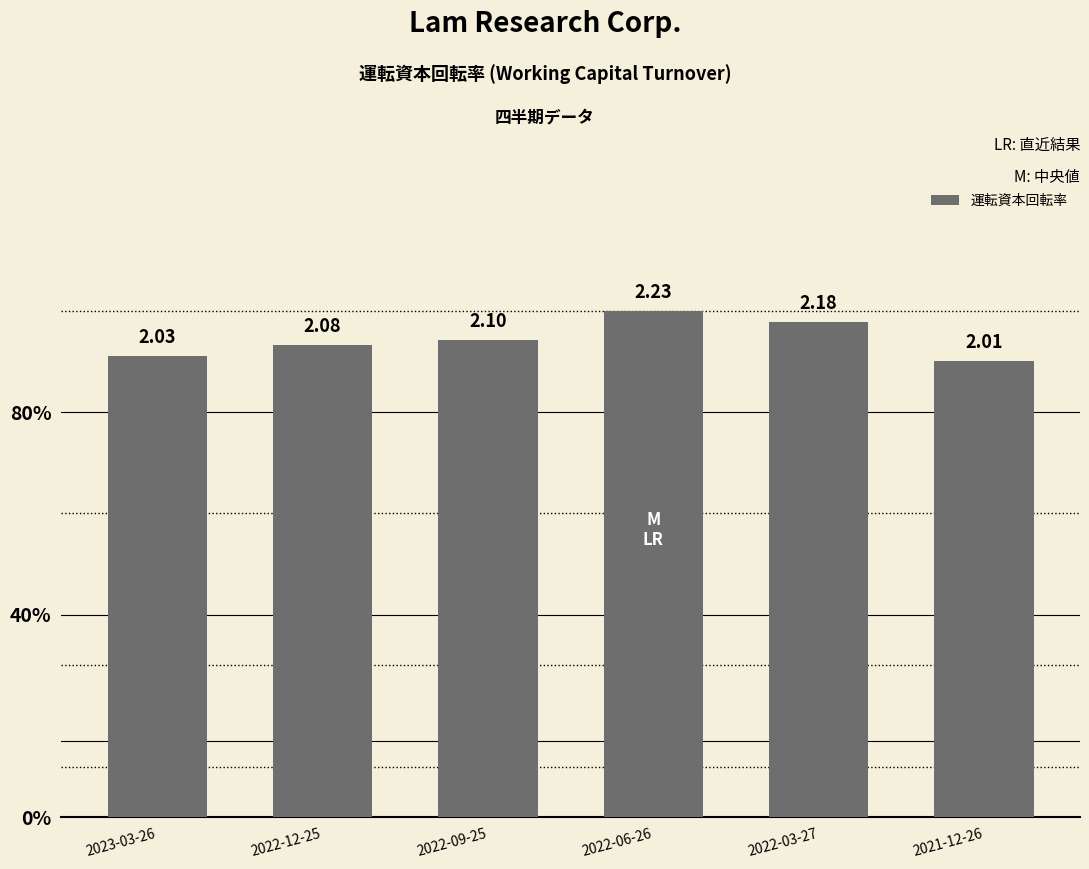

What is the difference between the second highest and minimum values?

0.2